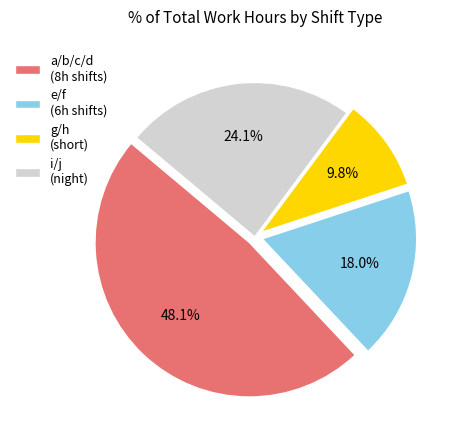

What is the smallest slice in the pie chart?

g/h (short)